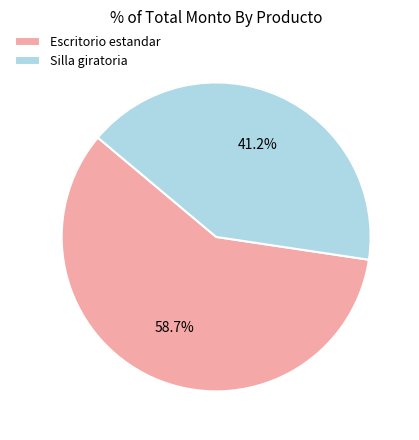

How many slices are in this pie chart?

2